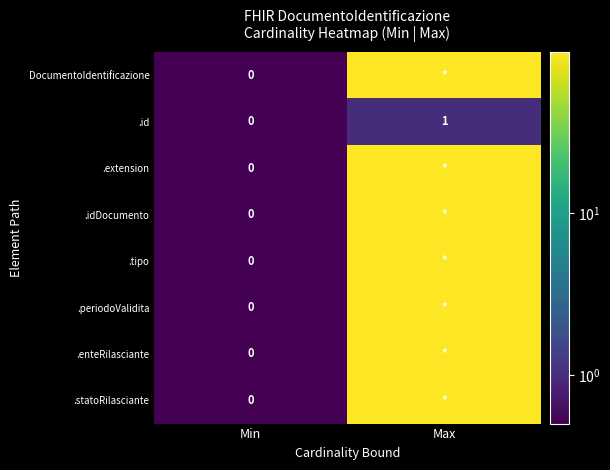

True or false: .id has a value of 0 at Min.

True